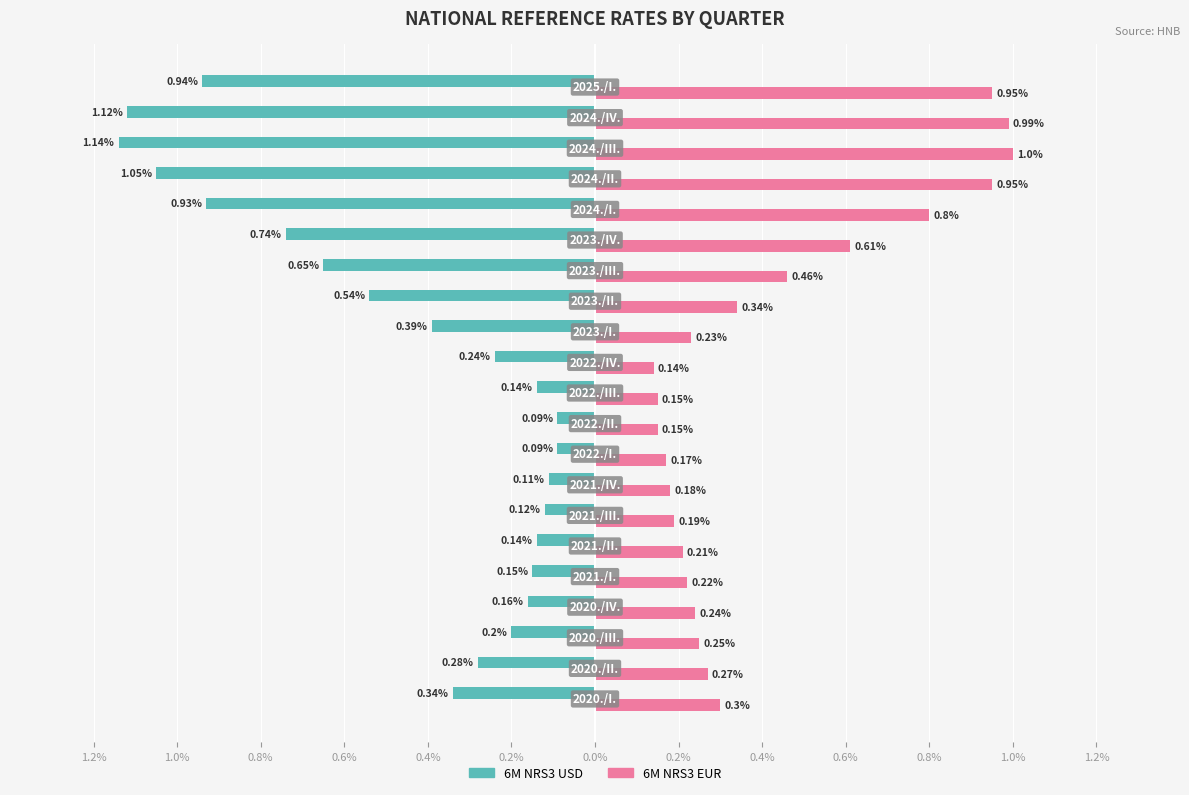

What is the difference between the maximum and minimum values in the 6M NRS3 EUR series?

0.9